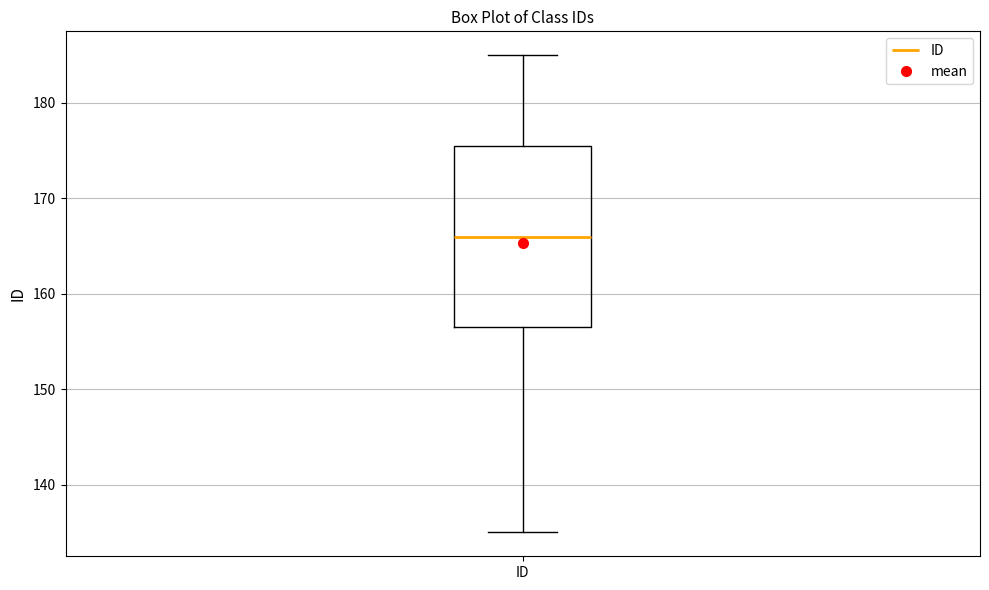

Where does the lower whisker of the box for ID end on the y-axis? The values are not printed on the chart, so give them approximately, as read against the axis.

135